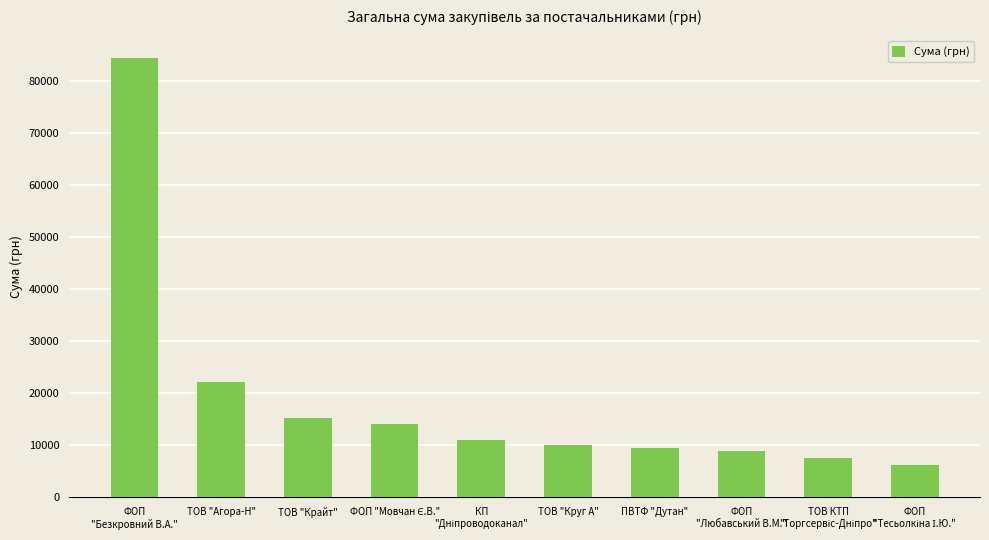

The value at ФОП
"Безкровний В.А." is 84530.4. True or false?

True